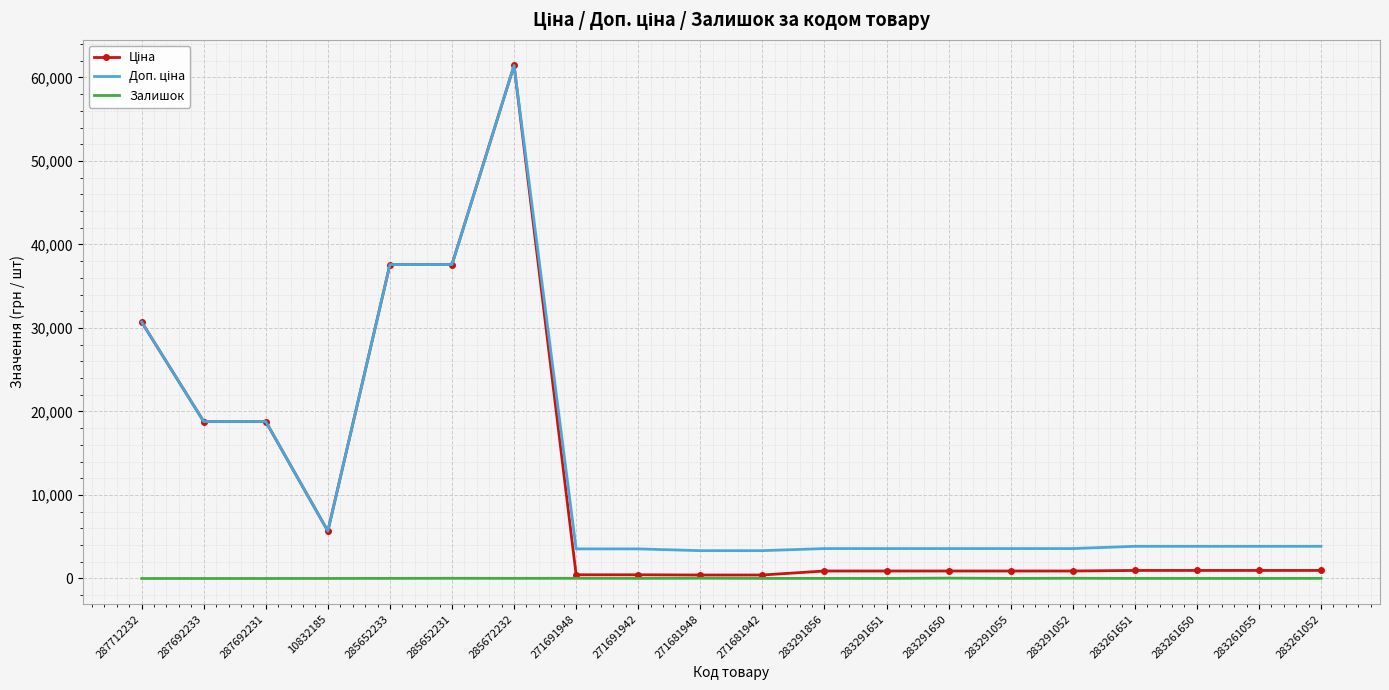

The Залишок series shows 23.0 at 285652231. True or false?

True